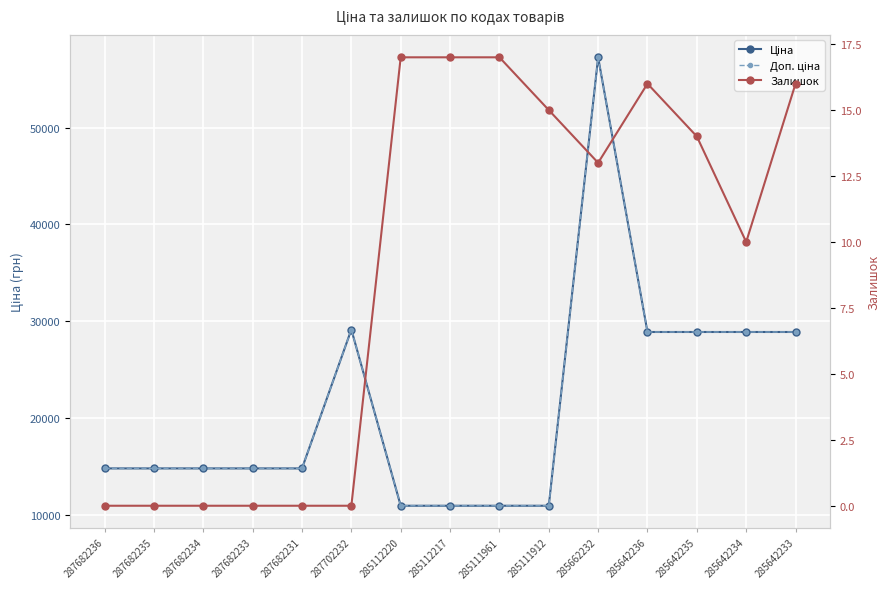

Where is the first local maximum for Ціна?

287702232